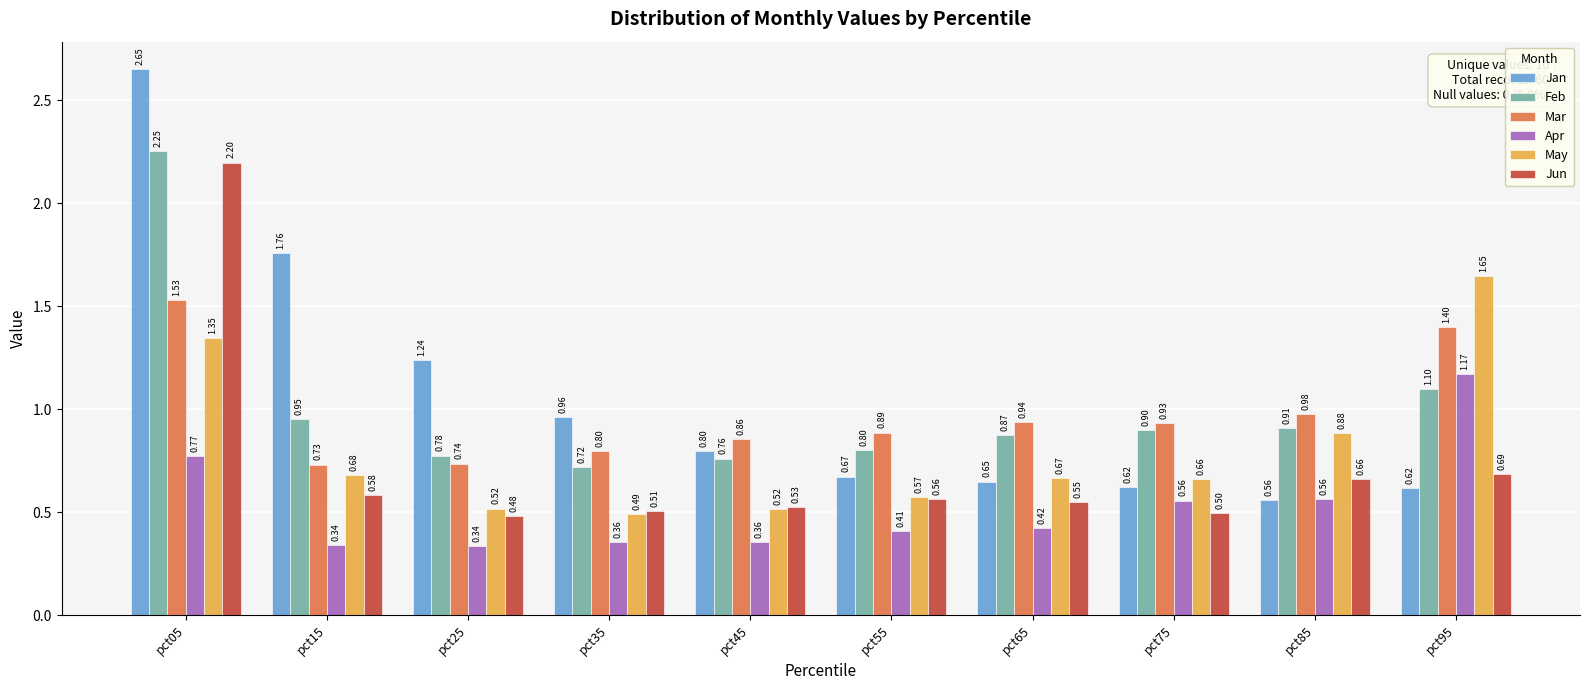

How many groups of bars are there?

10